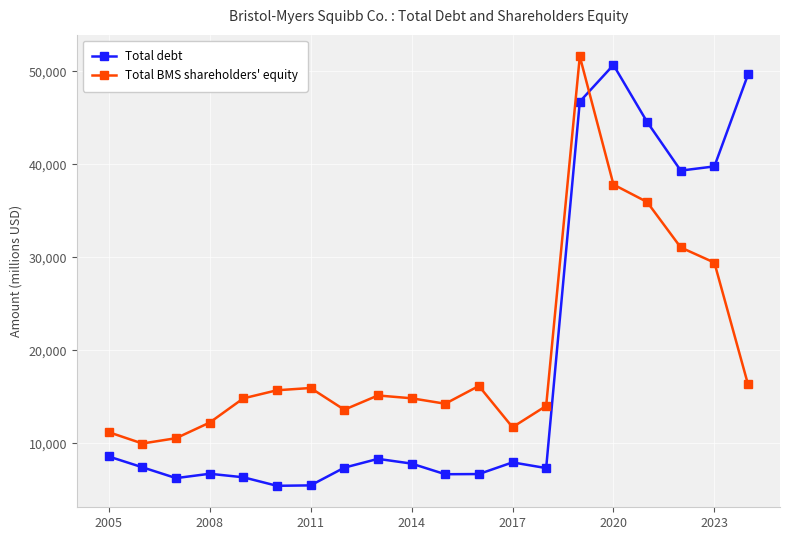

Which series has the widest spread of values?

Total debt